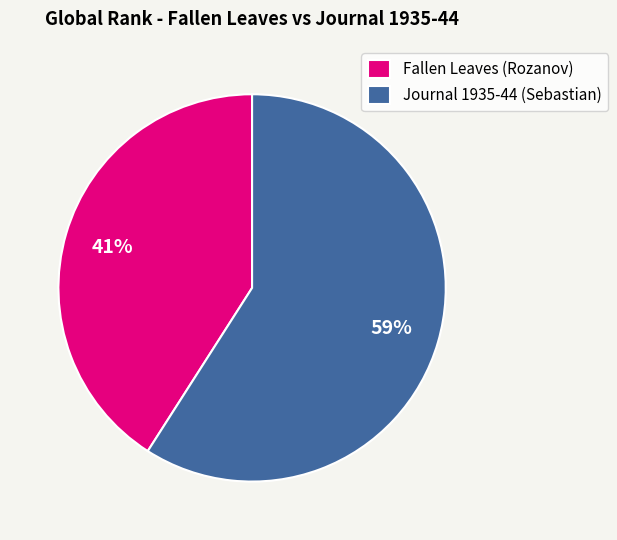

To the nearest percent, what is the combined percentage of Fallen Leaves (Rozanov) and Journal 1935-44 (Sebastian)?

100%